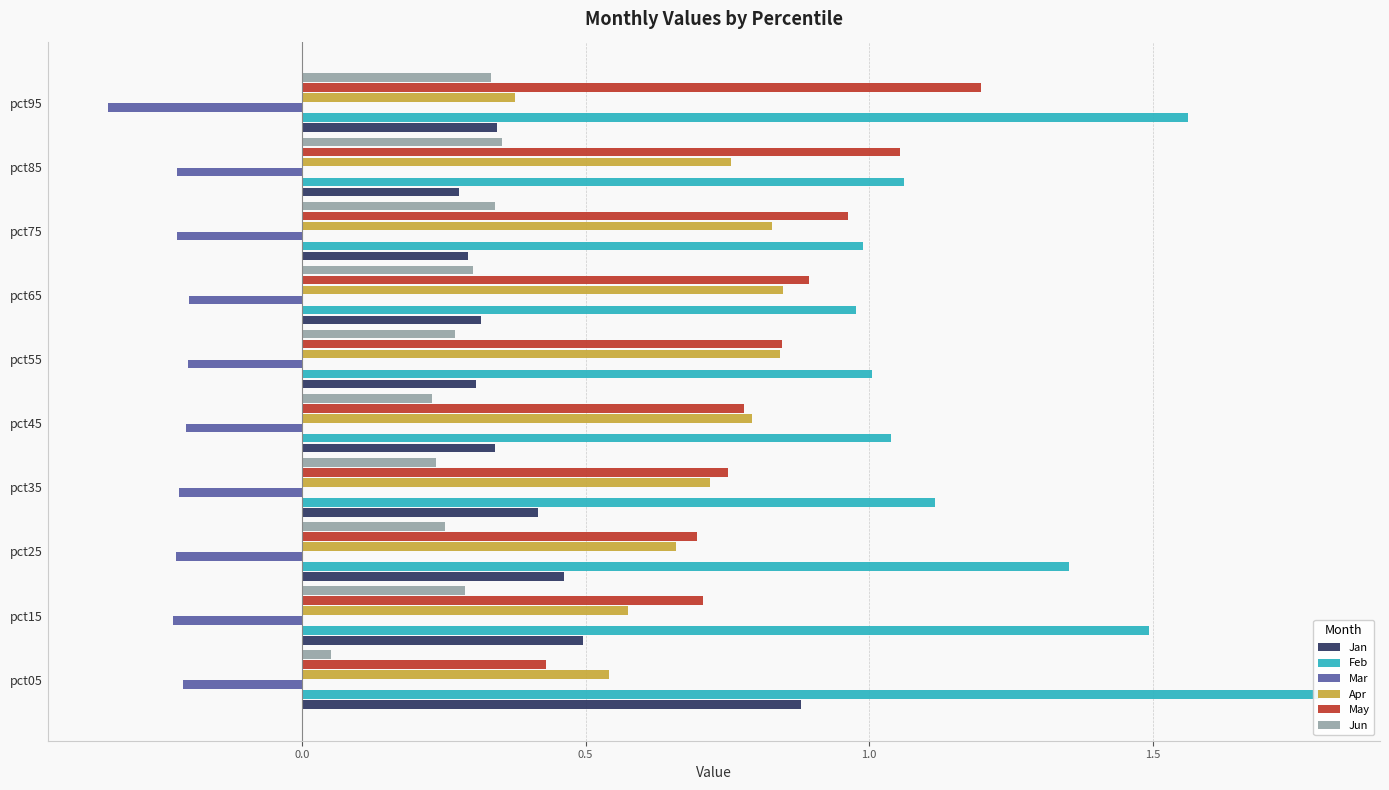

What value does the Feb series have at pct95?

1.6